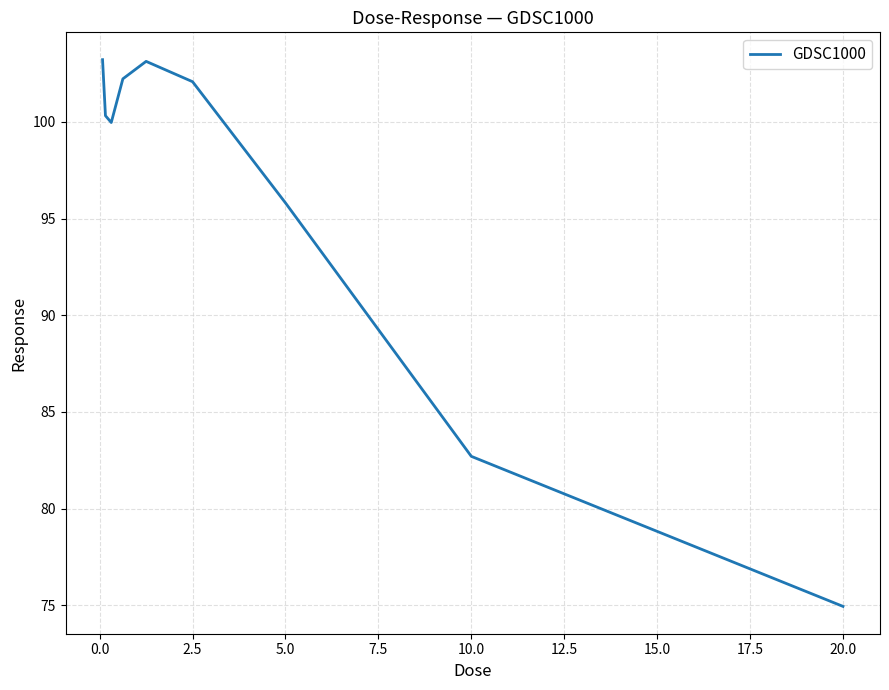

What is the difference between the second highest and minimum values?

28.2